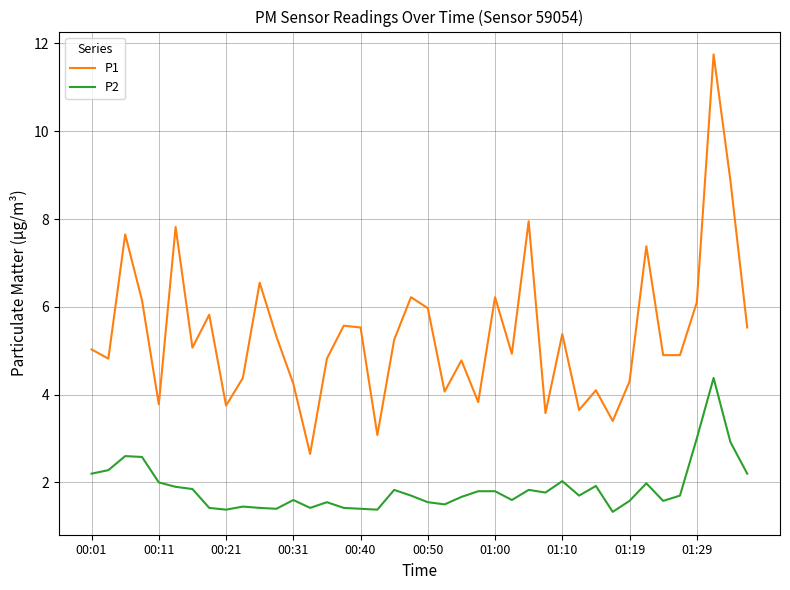

At how many categories does at least one series exceed 7?

6